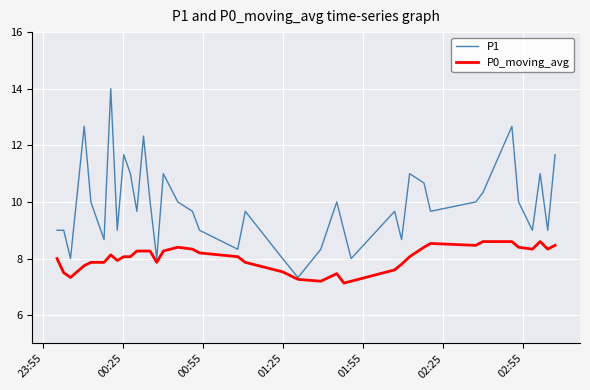

Which series has the largest total across all categories?

P1